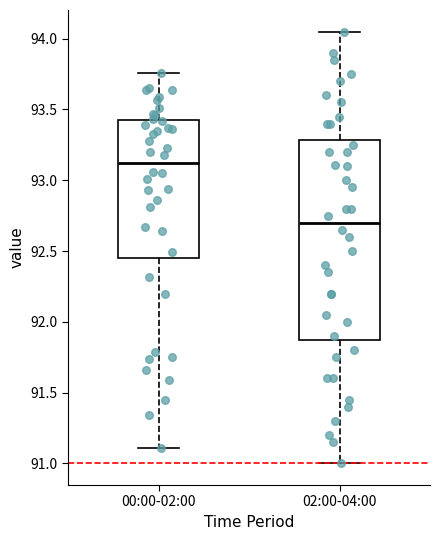

Comparing the boxes themselves (not the whiskers), which one is the tallest?

02:00-04:00